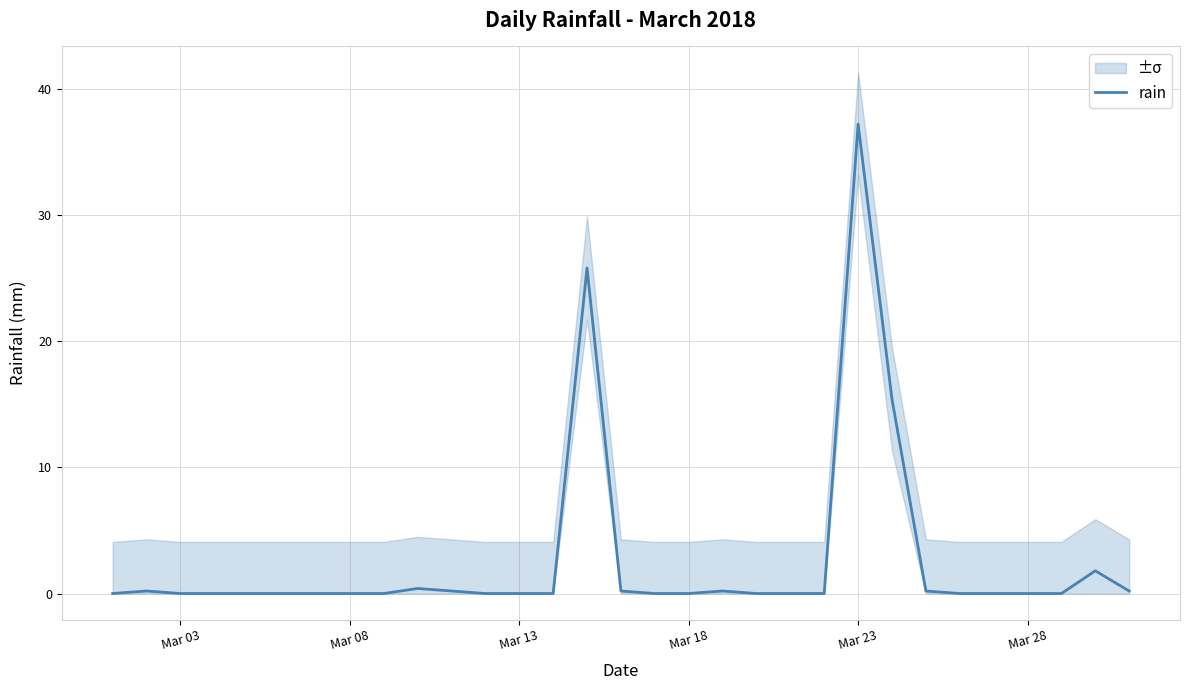

Which category has the highest value in the rain series?

Mar 23